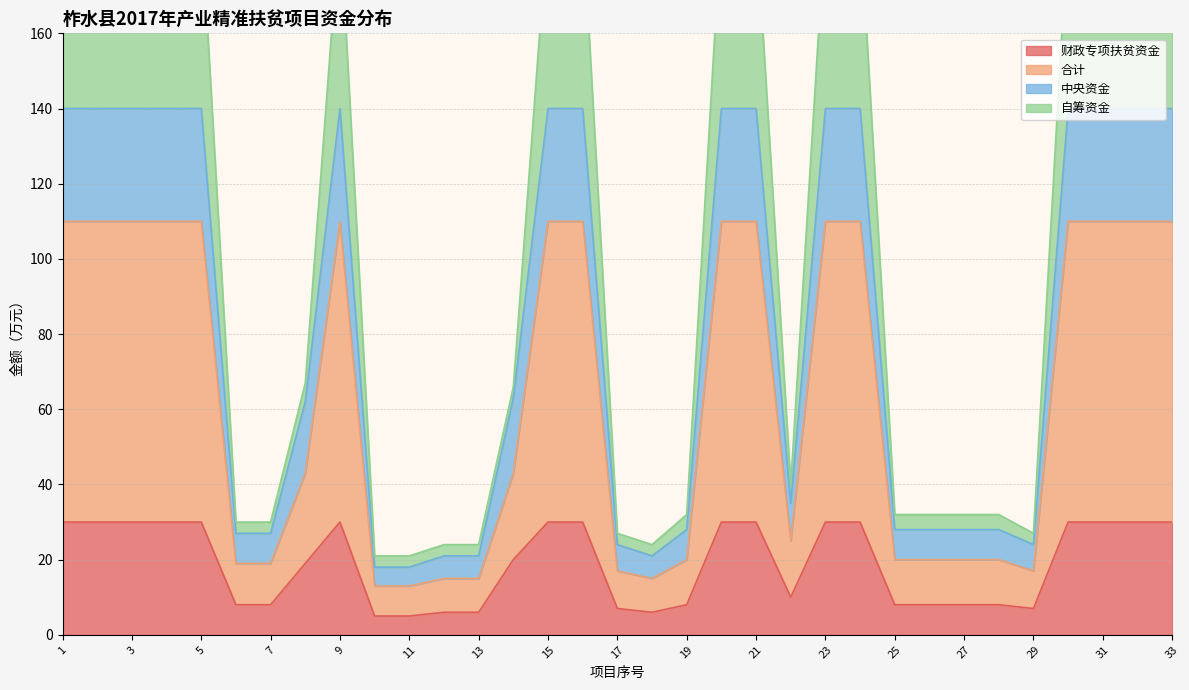

True or false: 合计 and 中央资金 cross at least once.

False